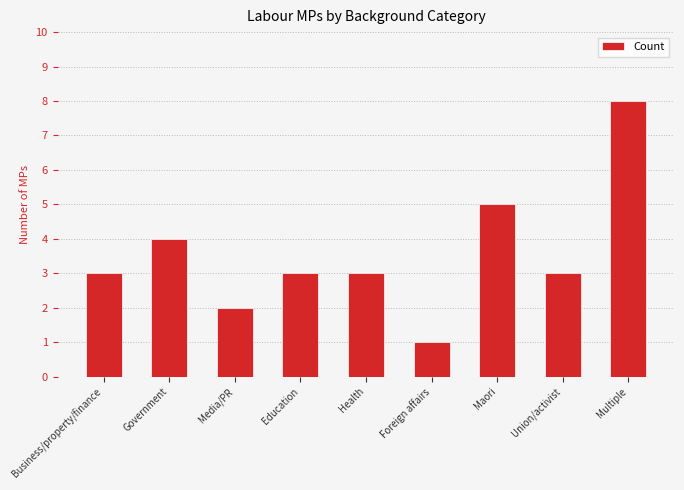

Reading left to right, extract all data points from this chart.

3	4	2	3	3	1	5	3	8